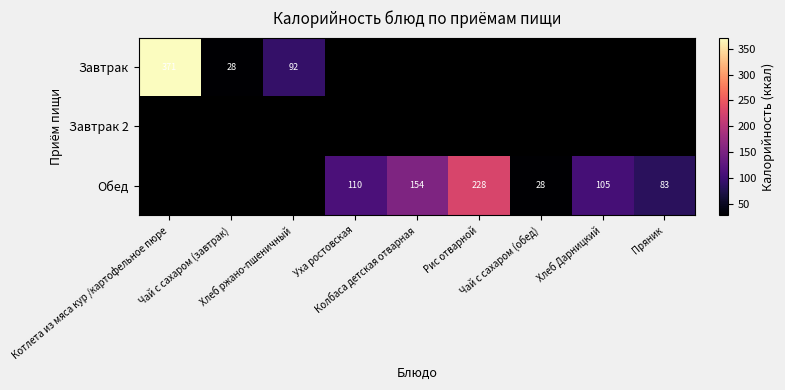

List the labels in order of Завтрак value, largest first.

Котлета из мяса кур /картофельное пюре, Хлеб ржано-пшеничный, Чай с сахаром (завтрак), Уха ростовская, Колбаса детская отварная, Рис отварной, Чай с сахаром (обед), Хлеб Дарницкий, Пряник